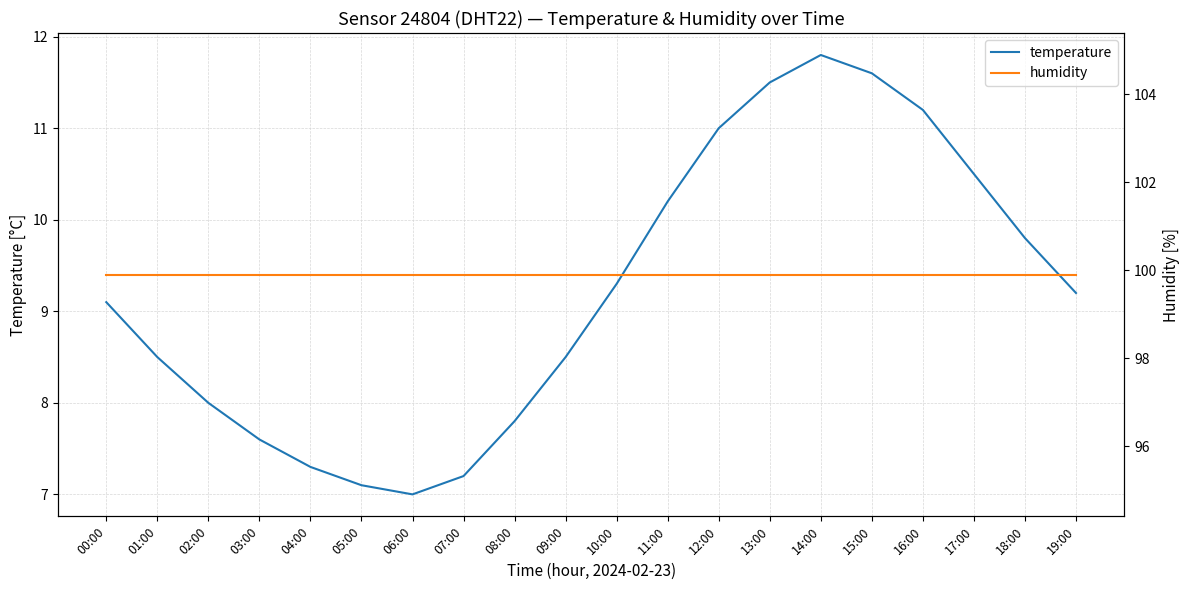

Reading right to left, transcribe all the data shown in this chart.

temperature: 19:00=9.2	18:00=9.8	17:00=10.5	16:00=11.2	15:00=11.6	14:00=11.8	13:00=11.5	12:00=11.0	11:00=10.2	10:00=9.3	09:00=8.5	08:00=7.8	07:00=7.2	06:00=7.0	05:00=7.1	04:00=7.3	03:00=7.6	02:00=8.0	01:00=8.5	00:00=9.1
humidity: 19:00=99.9	18:00=99.9	17:00=99.9	16:00=99.9	15:00=99.9	14:00=99.9	13:00=99.9	12:00=99.9	11:00=99.9	10:00=99.9	09:00=99.9	08:00=99.9	07:00=99.9	06:00=99.9	05:00=99.9	04:00=99.9	03:00=99.9	02:00=99.9	01:00=99.9	00:00=99.9